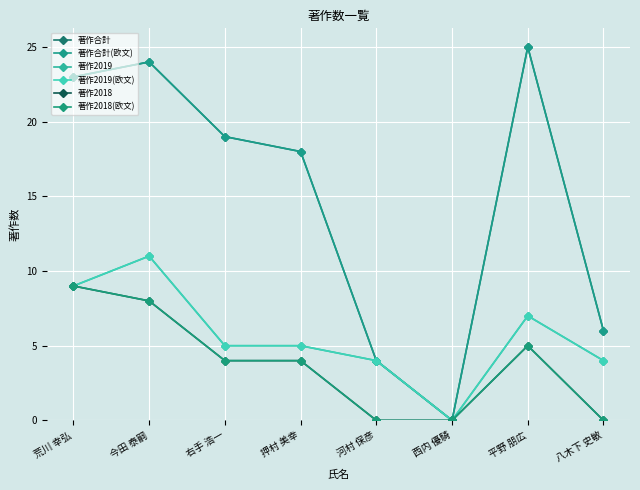

Does the chart have visible grid lines?

Yes